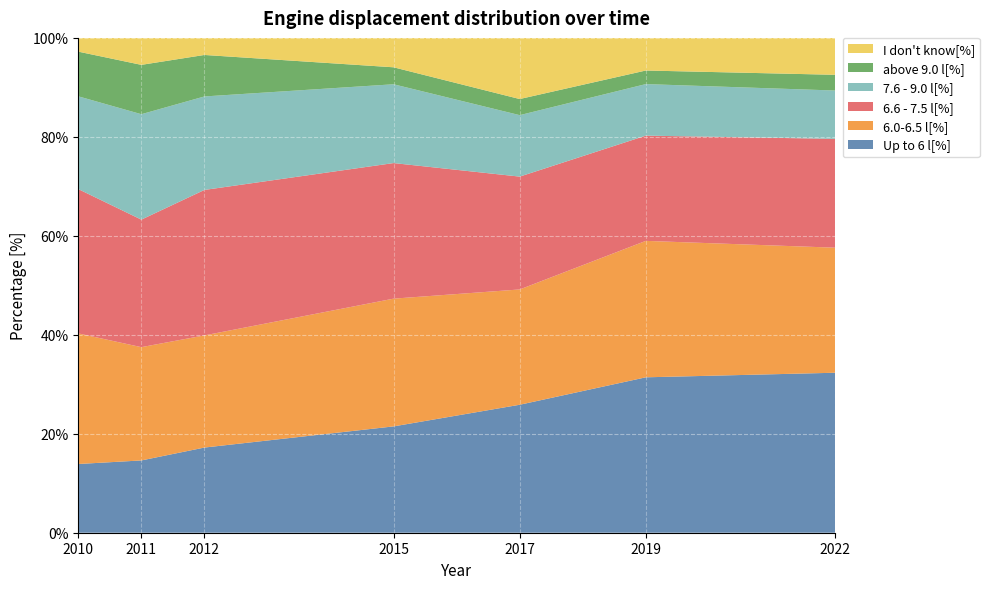

Reading left to right, extract all data points from this chart.

Up to 6 l[%]: 2010=13.9	2011=14.6	2012=17.2	2015=21.5	2017=25.9	2019=31.4	2022=32.3
6.0-6.5 l[%]: 2010=26.4	2011=22.9	2012=22.7	2015=25.8	2017=23.3	2019=27.6	2022=25.3
6.6 - 7.5 l[%]: 2010=29.2	2011=25.8	2012=29.4	2015=27.4	2017=22.8	2019=21.3	2022=22.0
7.6 - 9.0 l[%]: 2010=18.8	2011=21.3	2012=18.9	2015=15.9	2017=12.4	2019=10.4	2022=9.8
above 9.0 l[%]: 2010=9.0	2011=10.0	2012=8.4	2015=3.4	2017=3.3	2019=2.7	2022=3.2
I don't know[%]: 2010=2.8	2011=5.5	2012=3.4	2015=5.9	2017=12.4	2019=6.6	2022=7.5